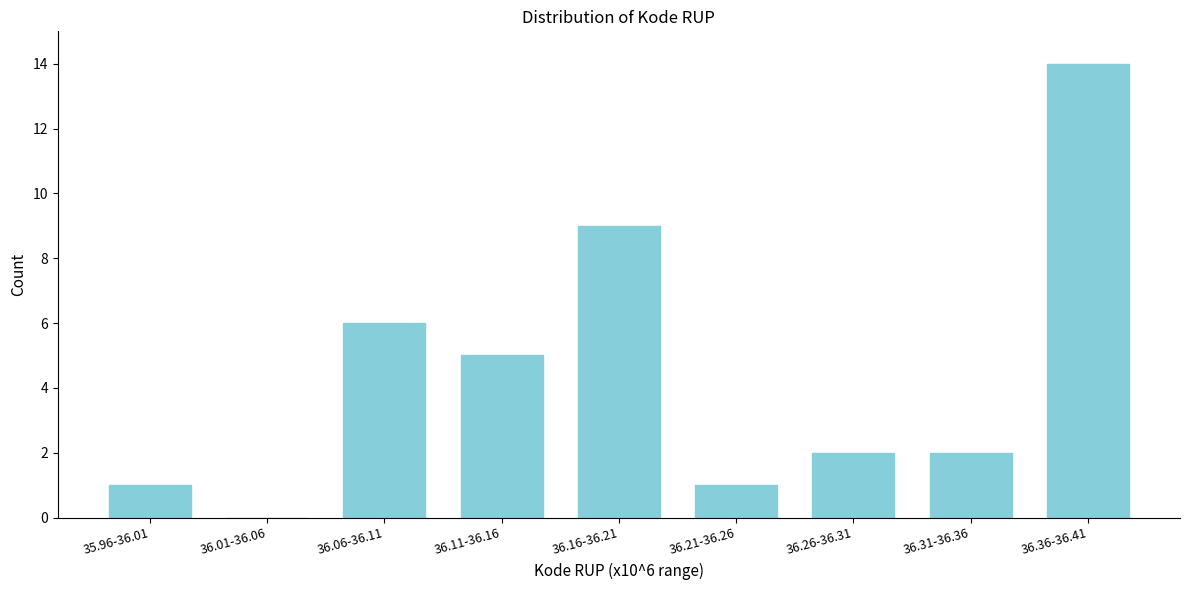

Reading left to right, list all the values displayed in this chart.

35.96-36.01=1	36.01-36.06=0	36.06-36.11=6	36.11-36.16=5	36.16-36.21=9	36.21-36.26=1	36.26-36.31=2	36.31-36.36=2	36.36-36.41=14